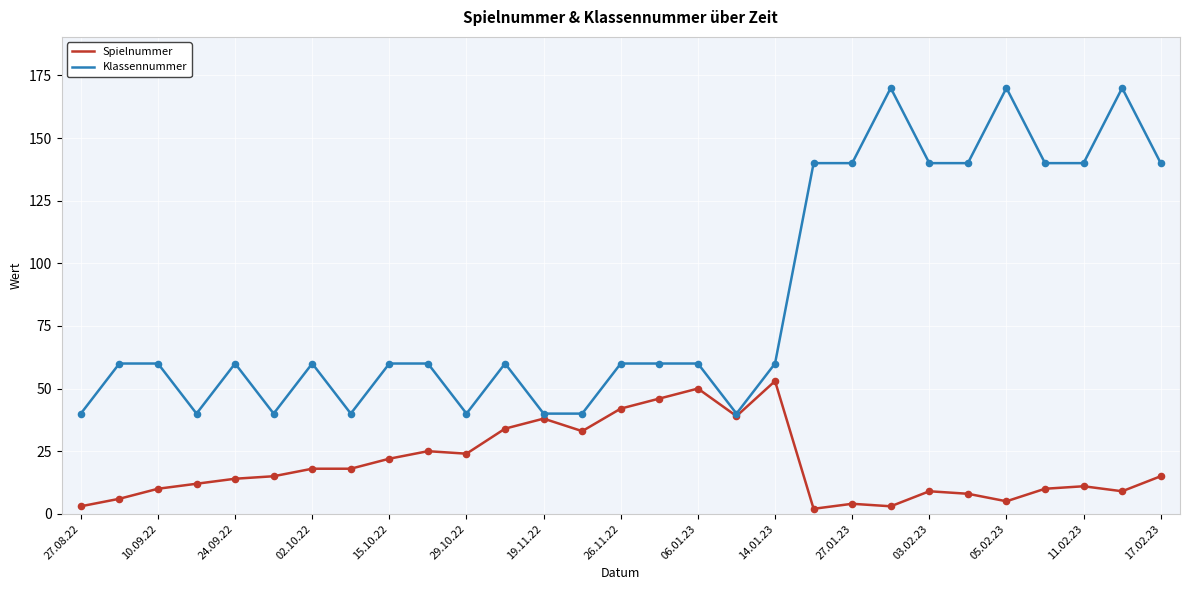

Which series has the widest spread of values?

Klassennummer